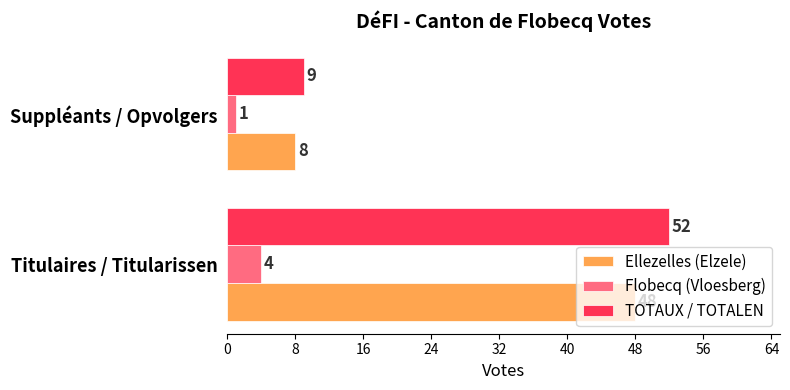

At how many categories does at least one series exceed 2?

2